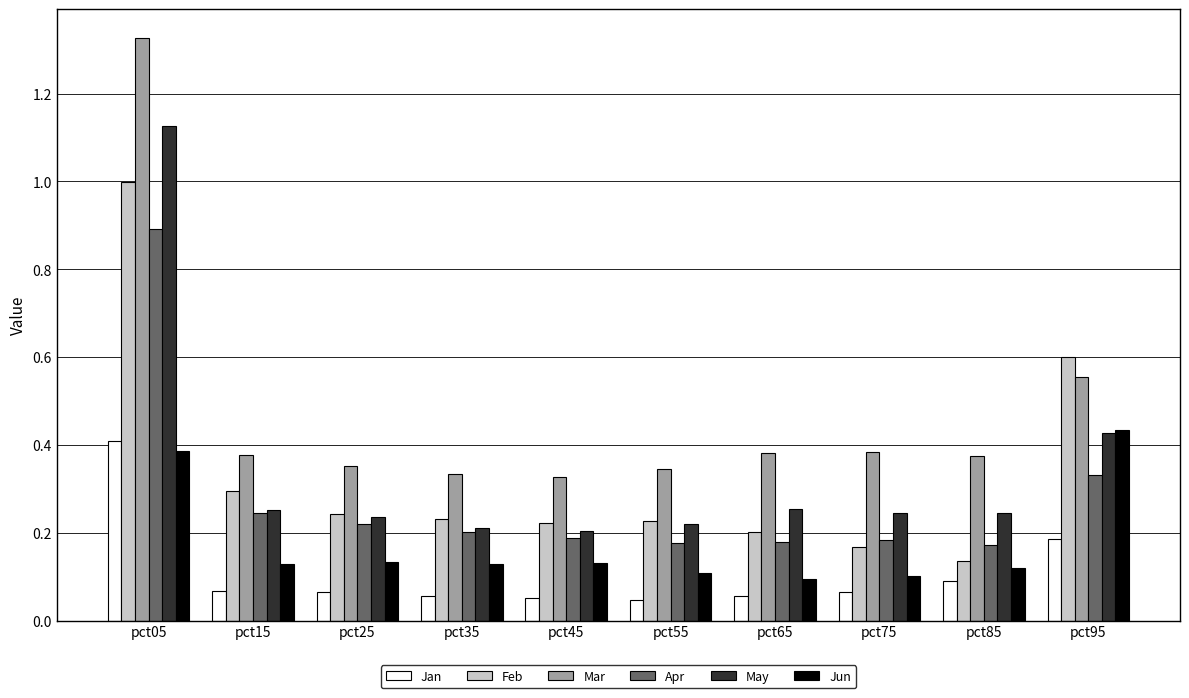

Between pct25 and pct95, which series saw the biggest shift?

Feb